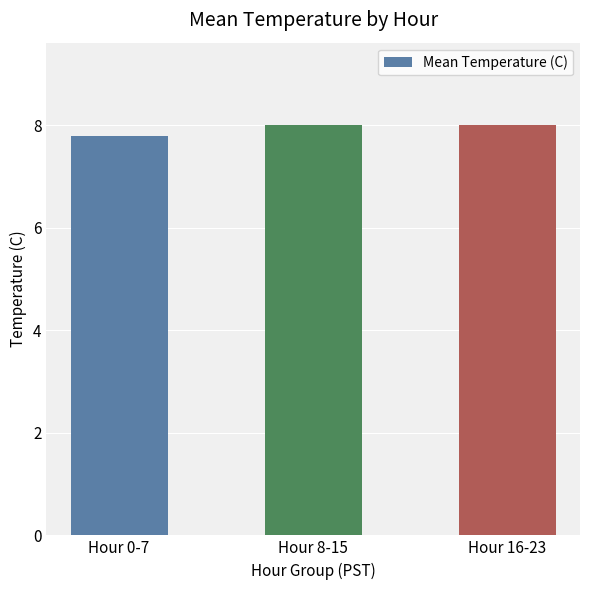

The chart shows a value of 12.7 at Hour 0-7. True or false?

False